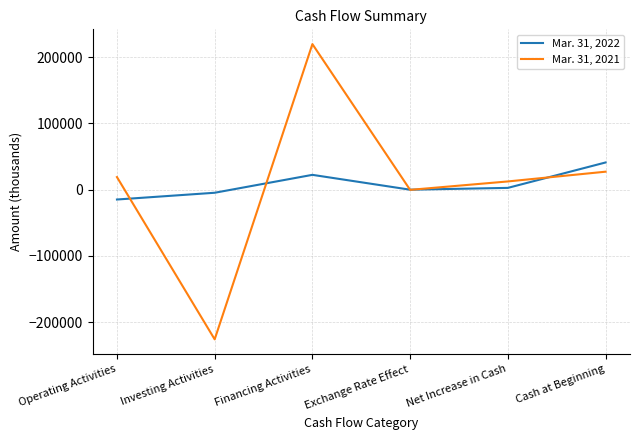

How many distinct data groups are displayed?

2